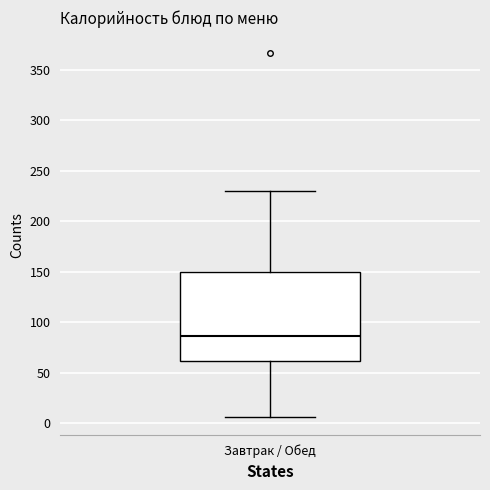

Read this box plot against the y-axis: the position of the median line, the range covered by the box, and the ends of both whiskers. The values are not printed on the chart, so give them approximately, as read against the axis.

median 85, box 60 to 150, whiskers 5 to 230